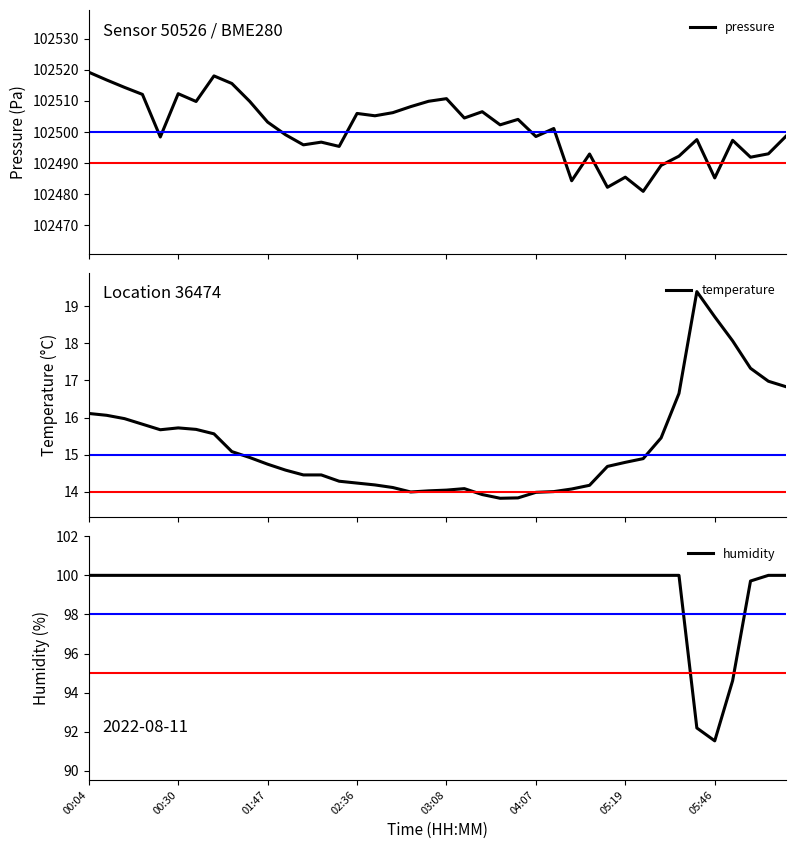

What is the sum of all temperature values?

609.3